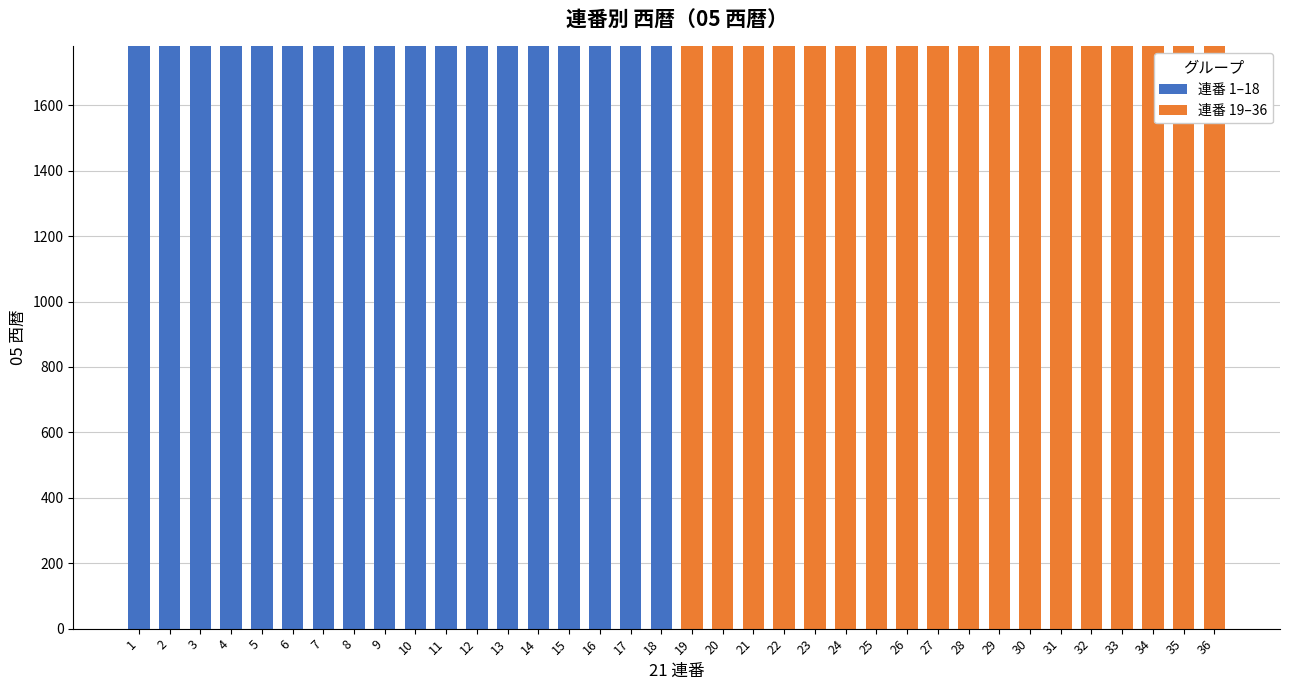

The value of 連番 1–18 at 11 is 981. True or false?

False